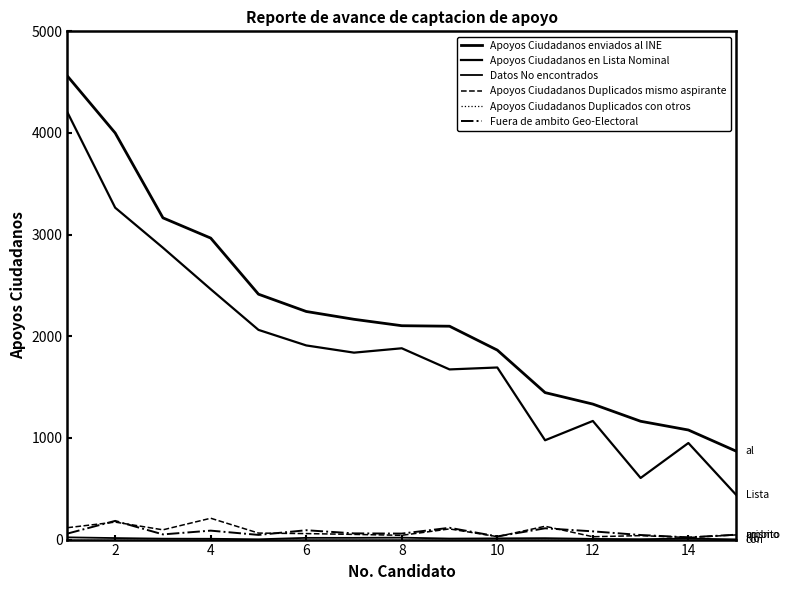

How many lines are shown in the chart?

6